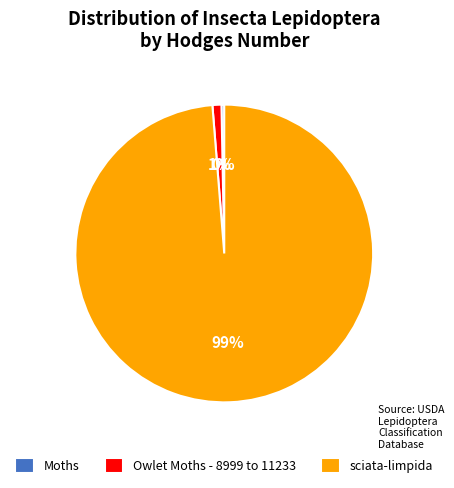

Count the number of slices in the pie.

3